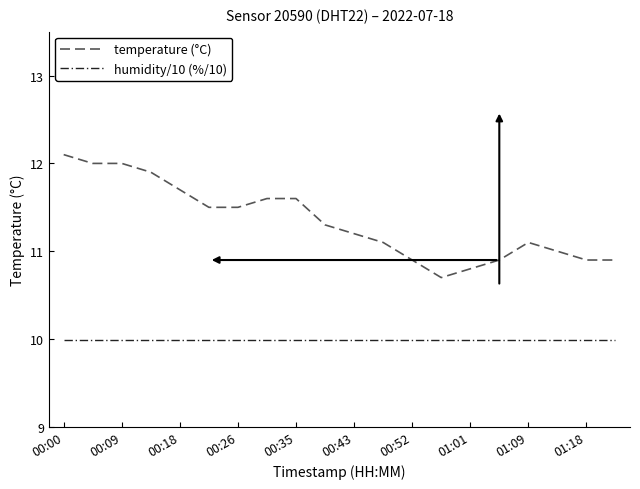

Rank the series by their average value, from lowest to highest.

humidity/10 (%/10), temperature (°C)